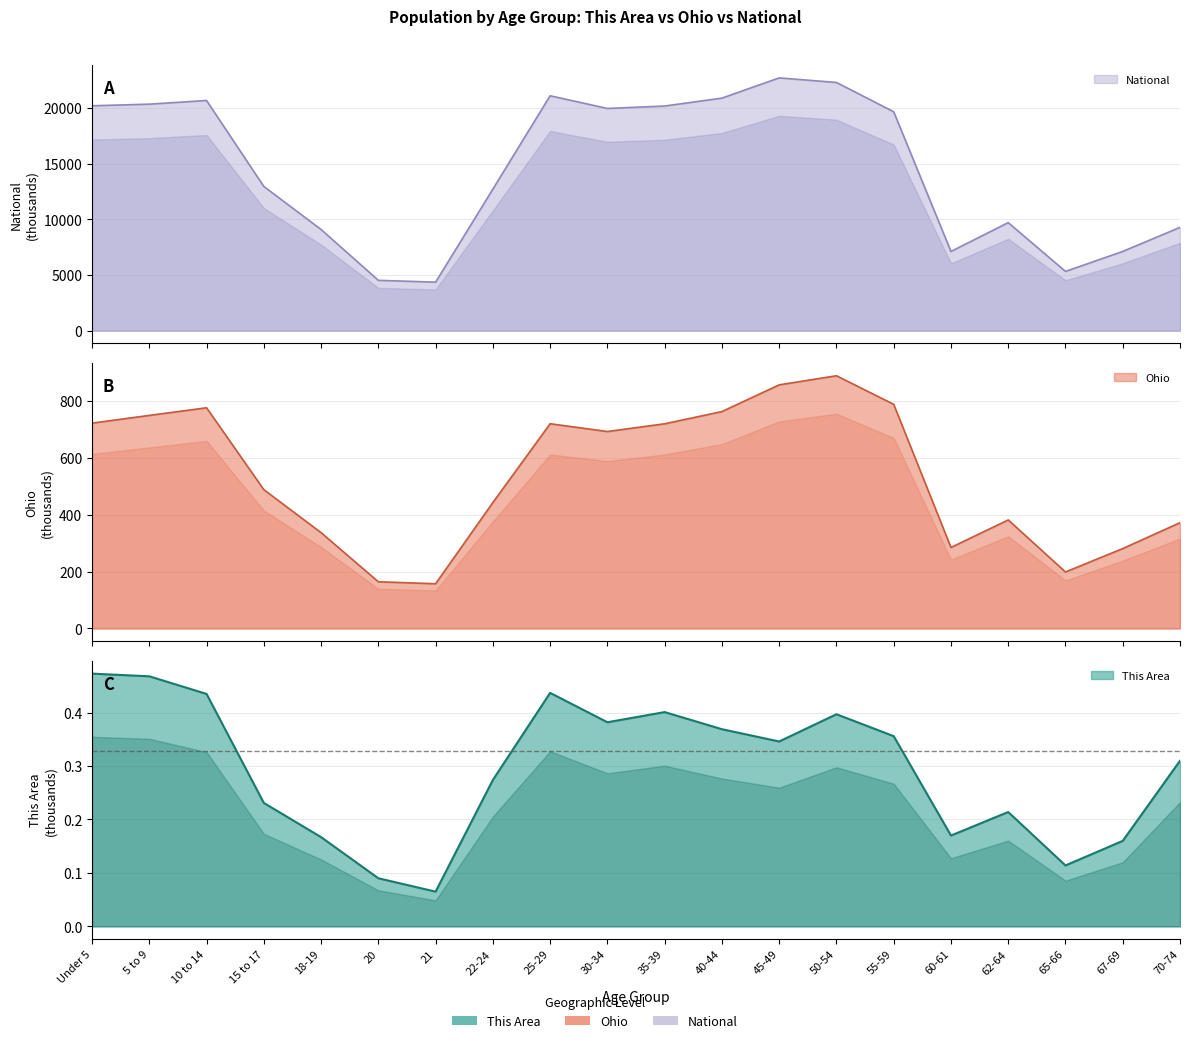

At which label does This Area reach its peak?

Under 5